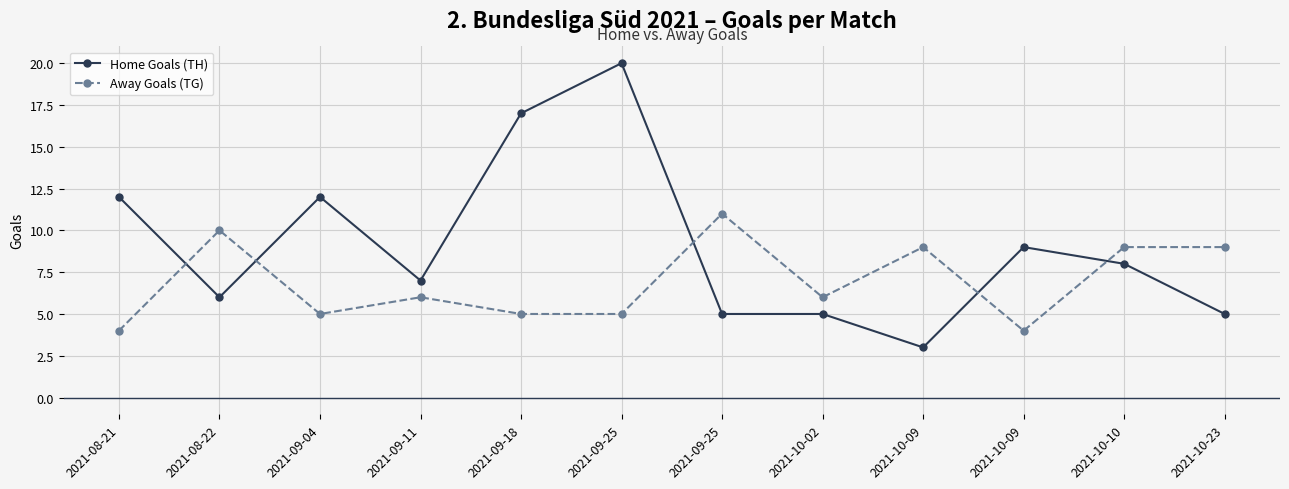

At which category does the chart reach its minimum across all series?

2021-10-09